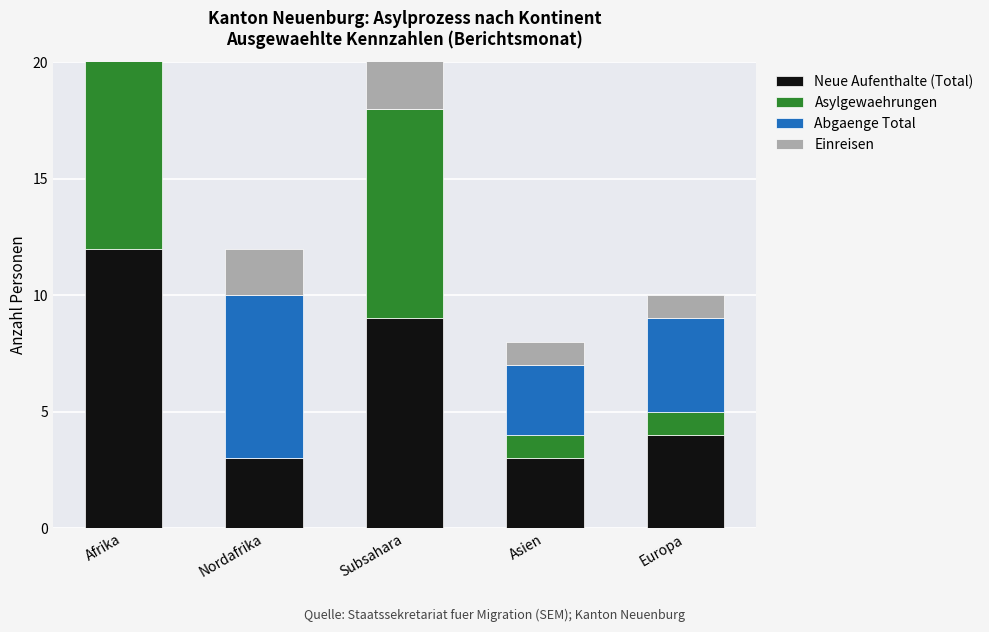

Which has a higher value, Afrika or Europa?

Afrika